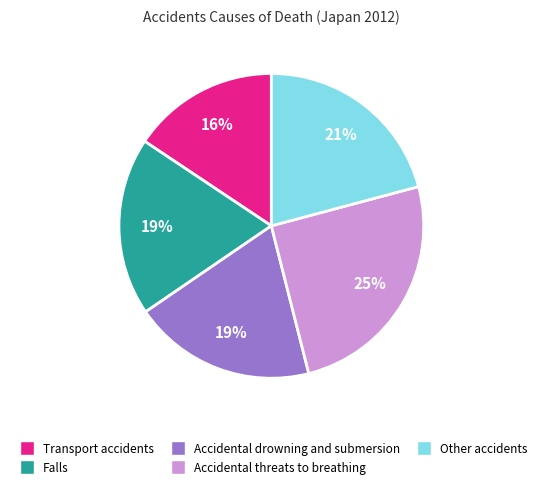

To the nearest percent, what is the combined percentage of Other accidents and Accidental threats to breathing?

46%